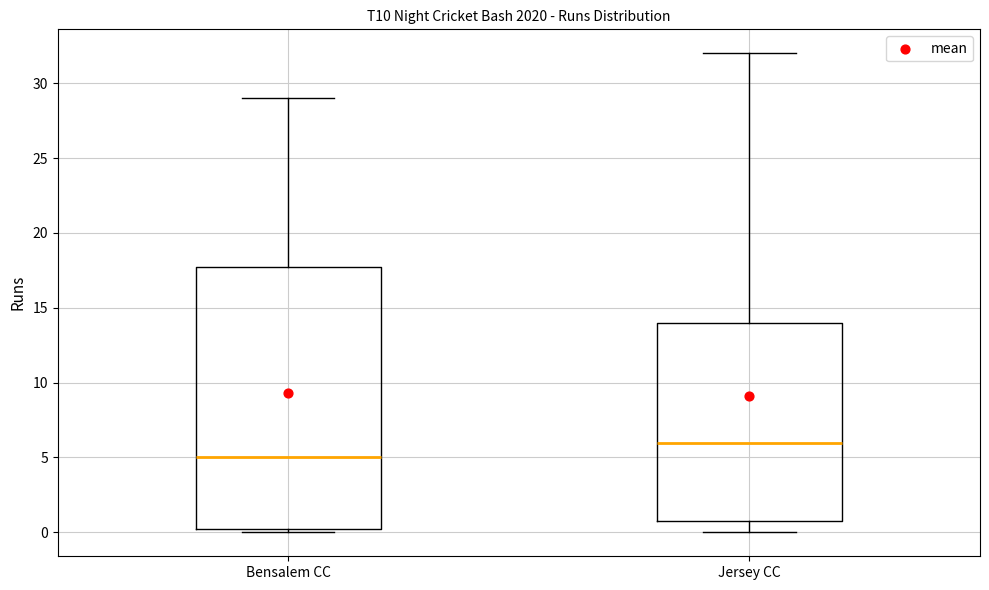

Reading left to right, read every box against the y-axis: the position of its median line, the range the box covers, and the ends of its whiskers. The values are not printed on the chart, so give them approximately, as read against the axis.

Bensalem CC: median 5.0, box 0.5 to 18.0, whiskers 0.0 to 29.0
Jersey CC: median 6.0, box 1.0 to 14.0, whiskers 0.0 to 32.0